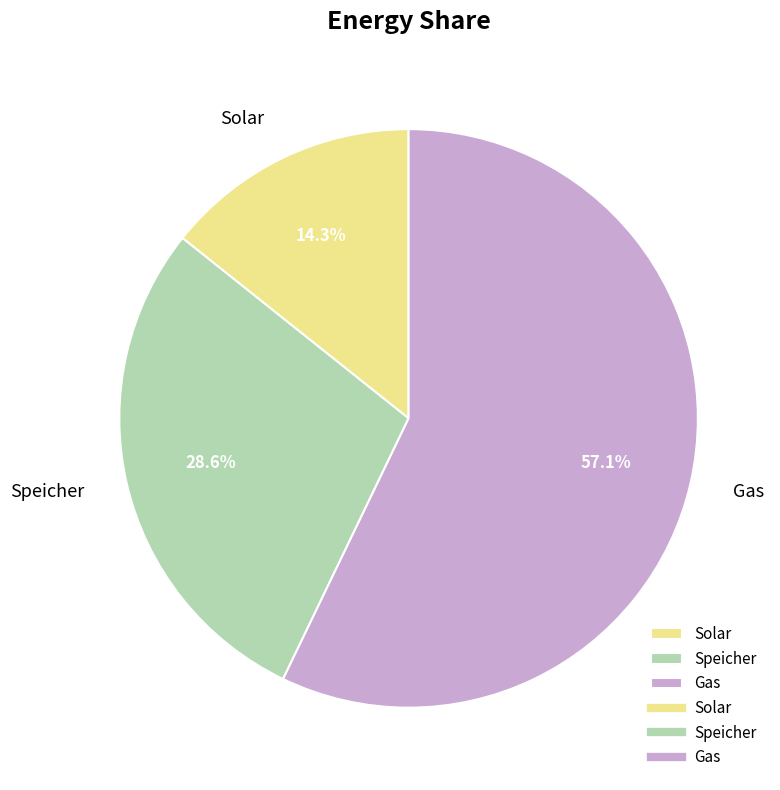

What percentage is the Speicher slice, to the nearest percent?

29%